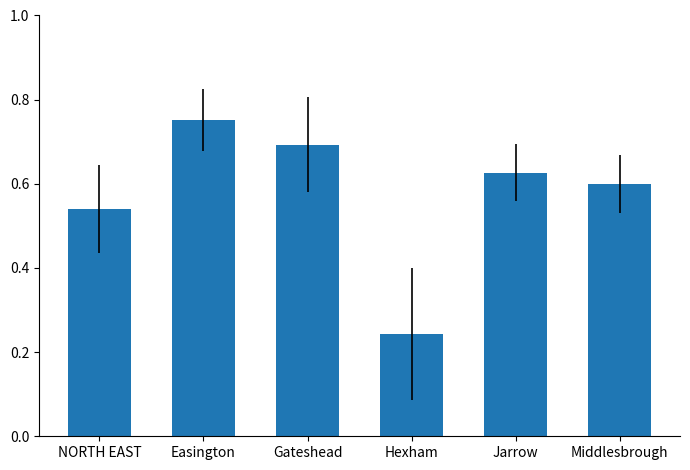

How many distinct data groups are displayed?

1